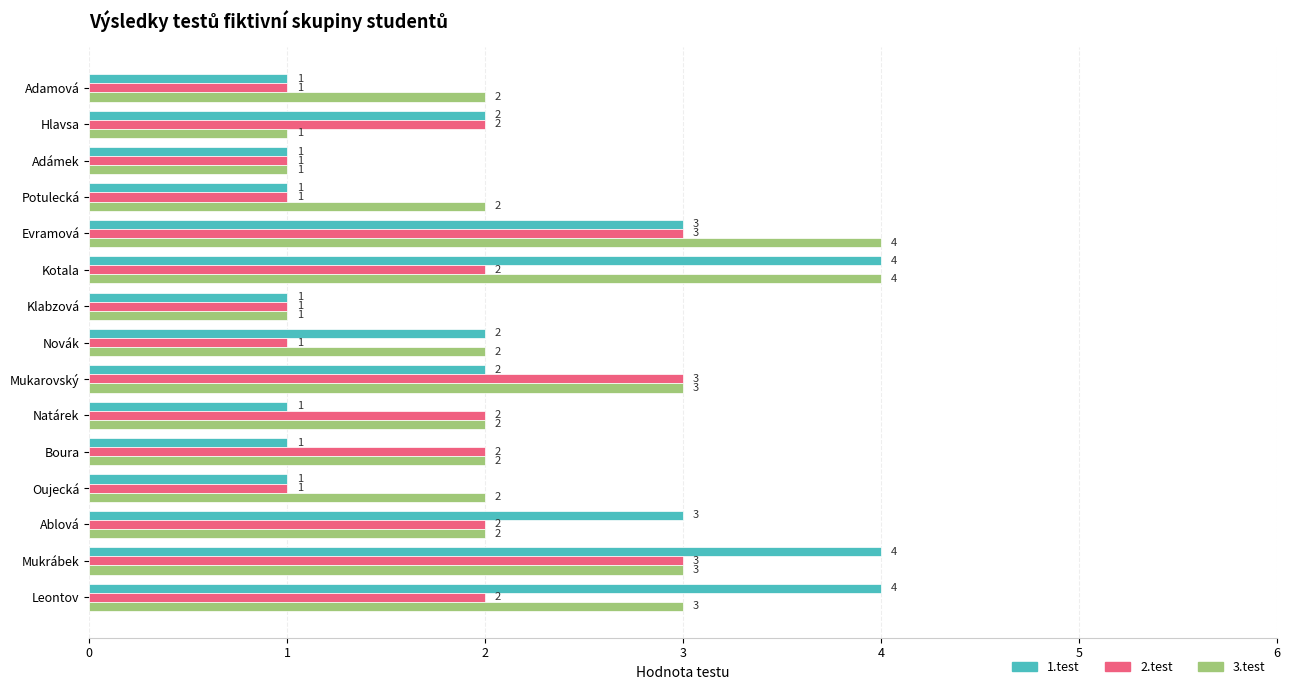

Between Potulecká and Klabzová, which series saw the biggest shift?

3.test